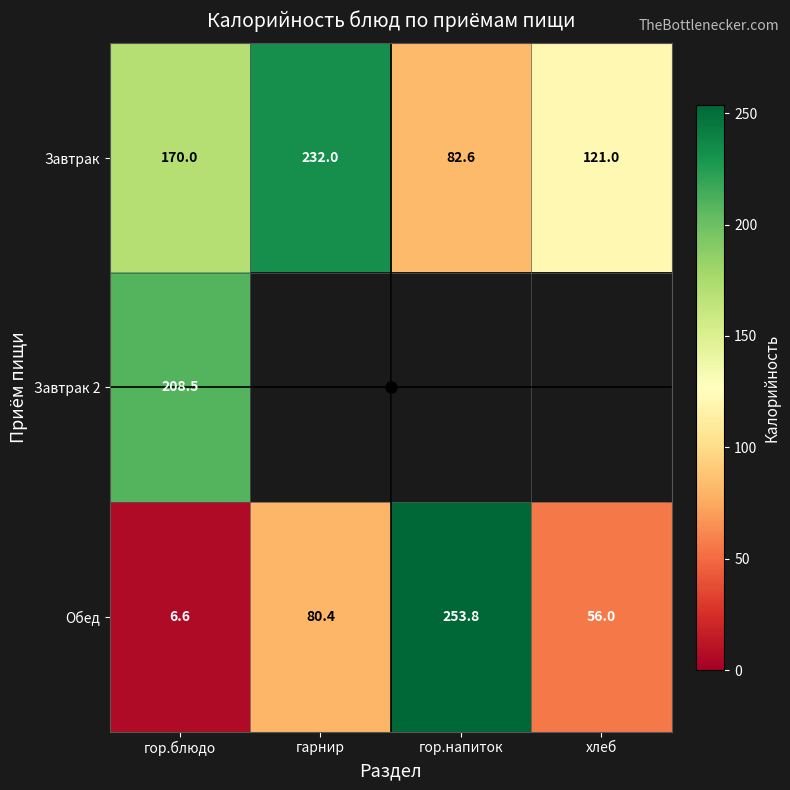

What is the difference between the maximum and minimum values in the Обед series?

247.2